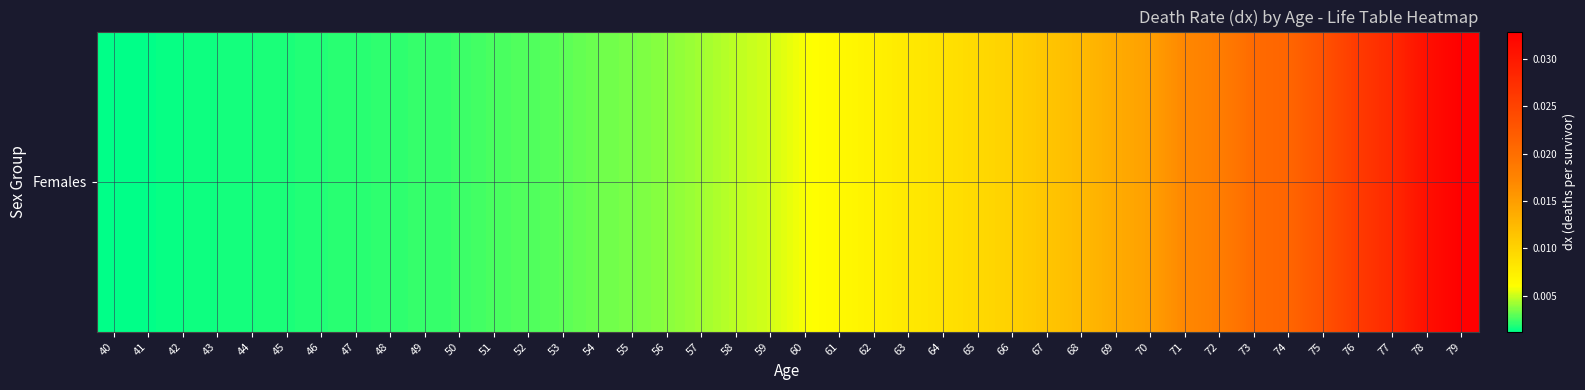

The chart shows a value of 0.0 at 40. True or false?

False